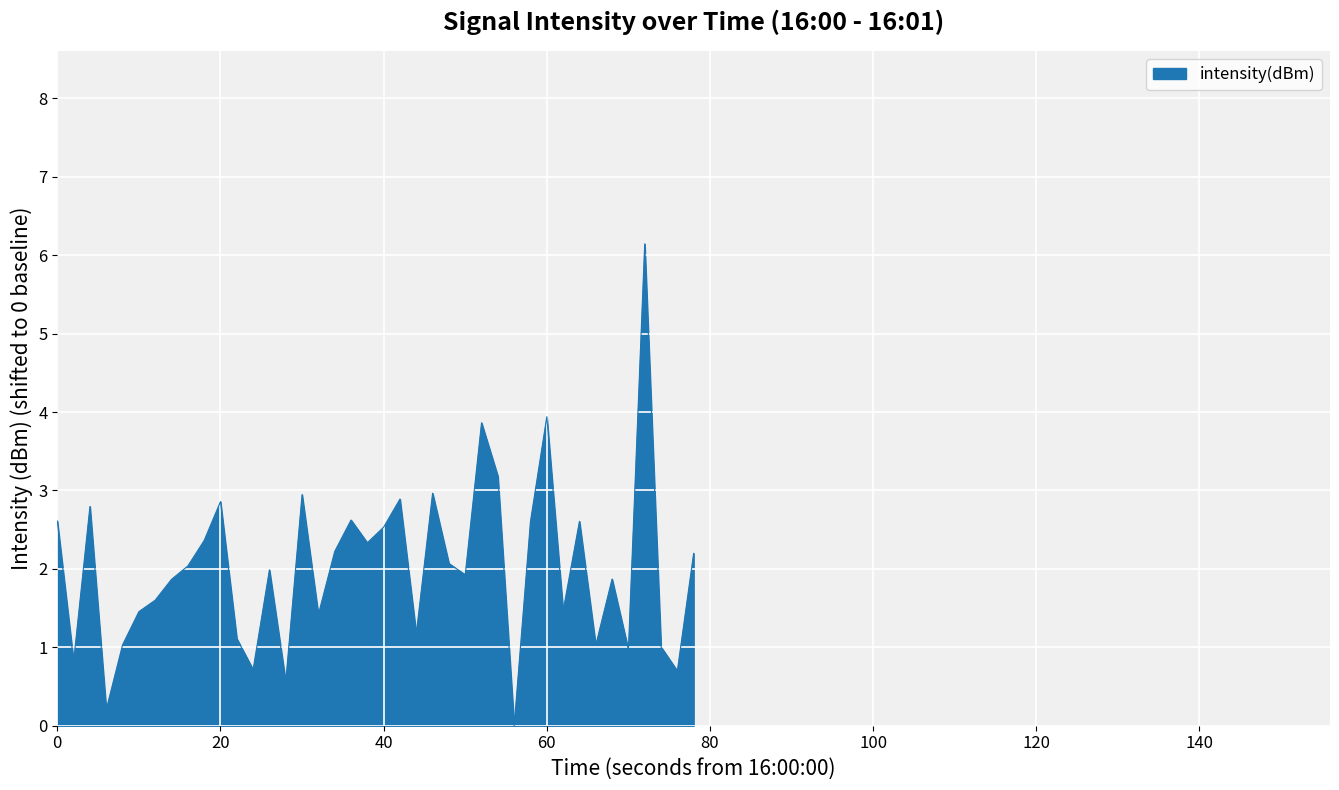

What is the maximum value shown in the chart?

6.1